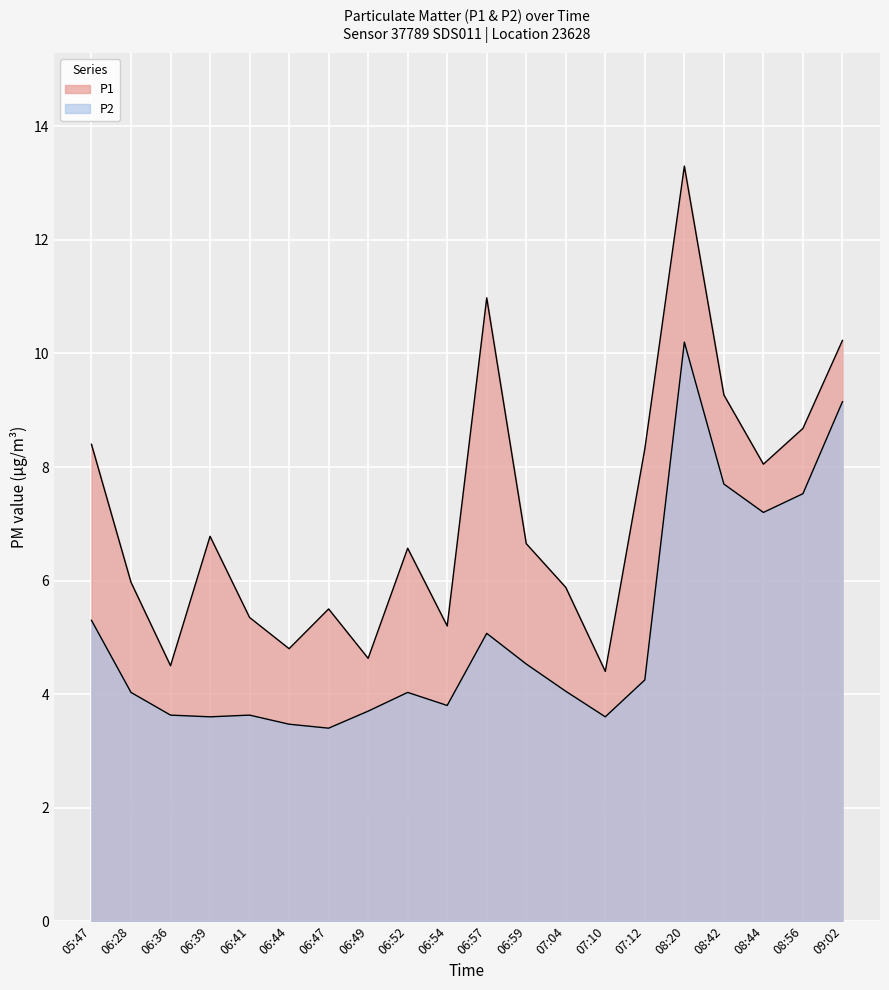

Rank the categories by P1 value from lowest to highest.

07:10, 06:36, 06:49, 06:44, 06:54, 06:41, 06:47, 07:04, 06:28, 06:52, 06:59, 06:39, 08:44, 07:12, 05:47, 08:56, 08:42, 09:02, 06:57, 08:20